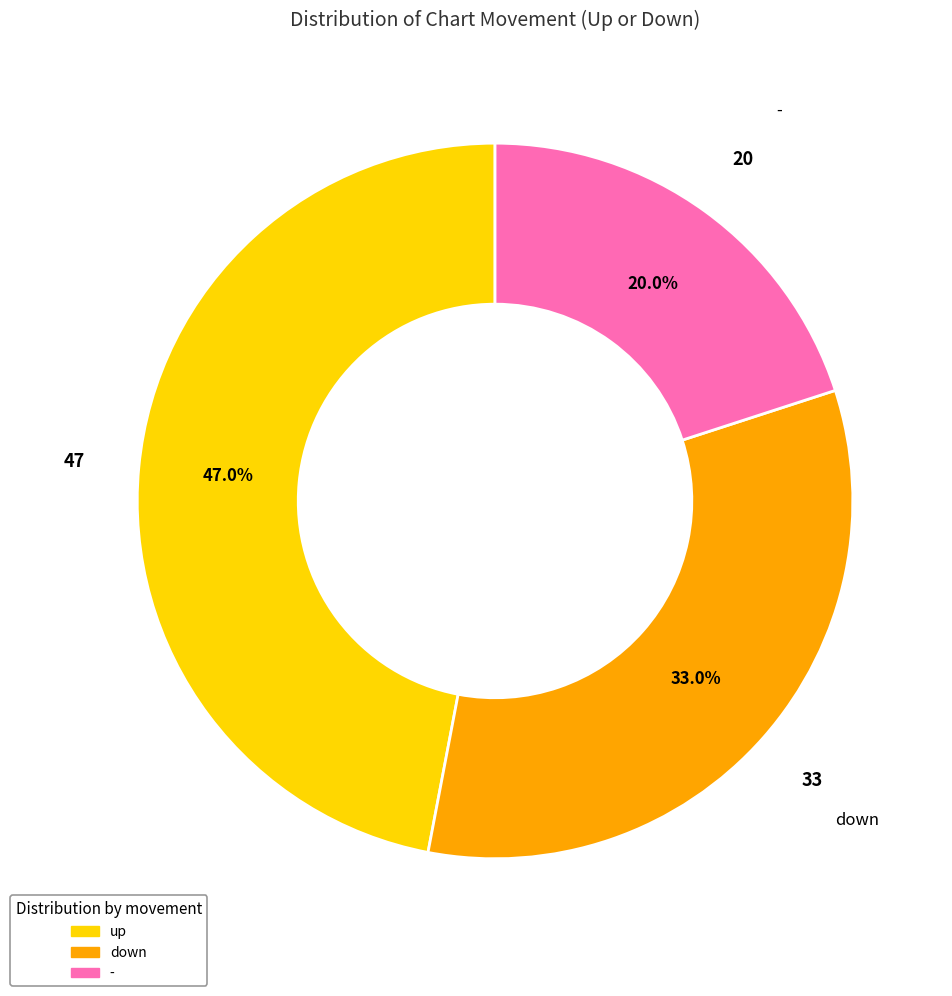

Which slice is the smallest?

-